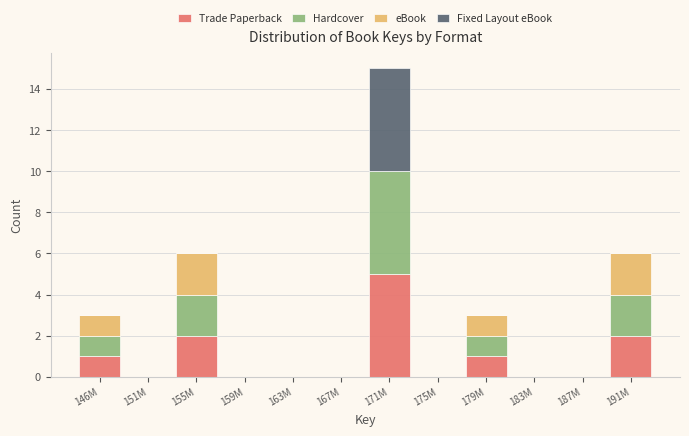

The value of Trade Paperback at 187M is 2. True or false?

False